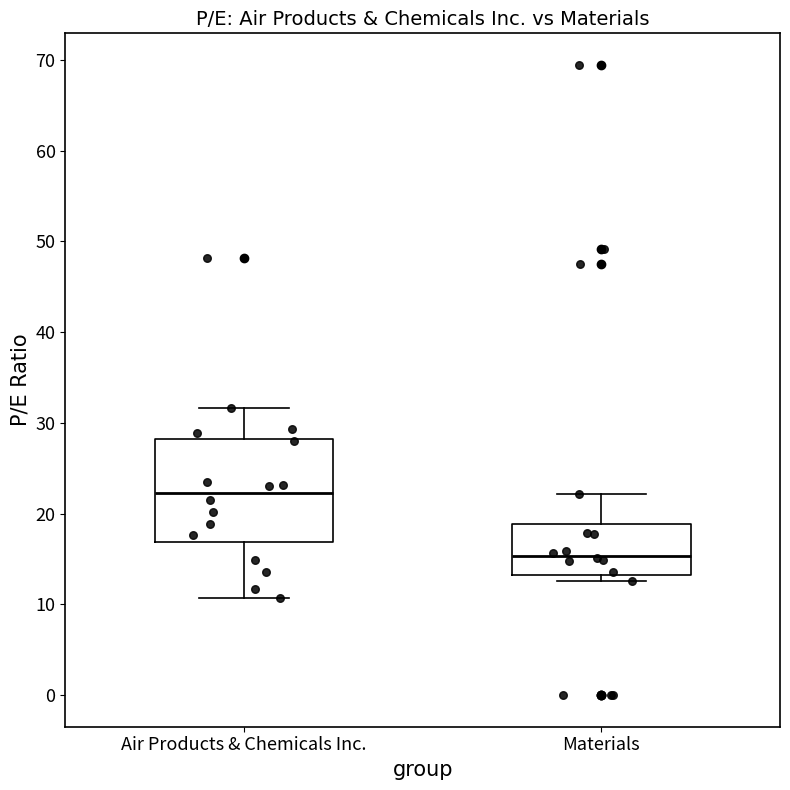

Reading left to right, transcribe this box plot: for each box, give where its median line is, the range the box spans, and where its two whiskers end, as read against the y-axis. The values are not printed on the chart, so give them approximately, as read against the axis.

Air Products & Chemicals Inc.: median 22, box 17 to 28, whiskers 11 to 32
Materials: median 15, box 13 to 19, whiskers 13 (just below the box's lower edge) to 22